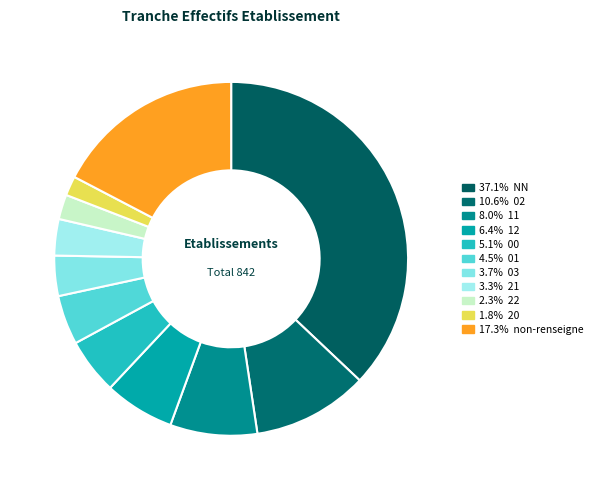

Count the number of slices in the pie.

11